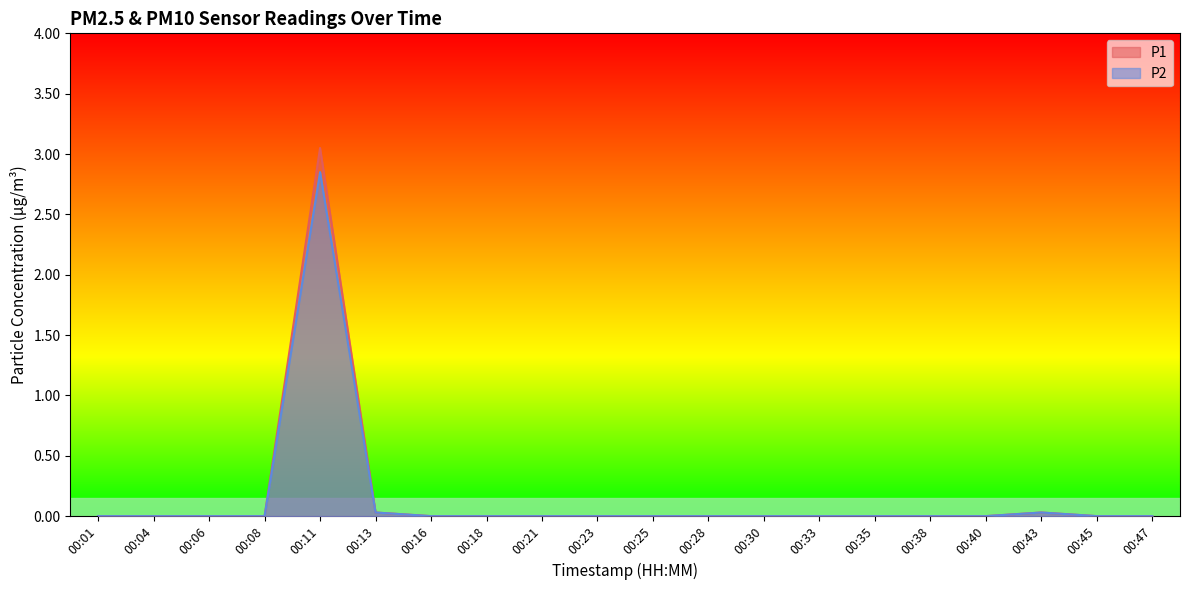

List the series in order of their peak value, highest first.

P1, P2